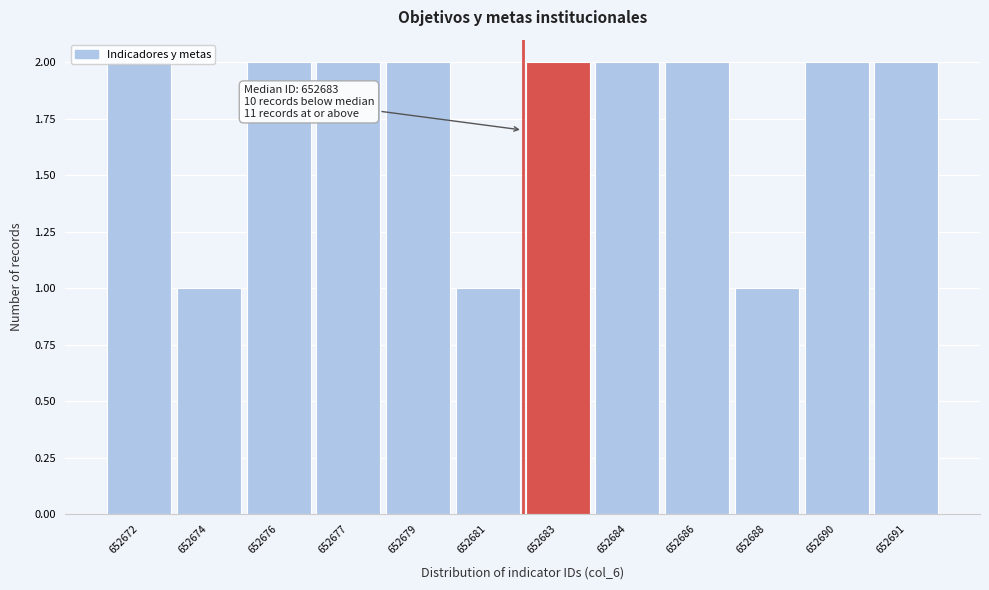

What is the sum of all values?

21